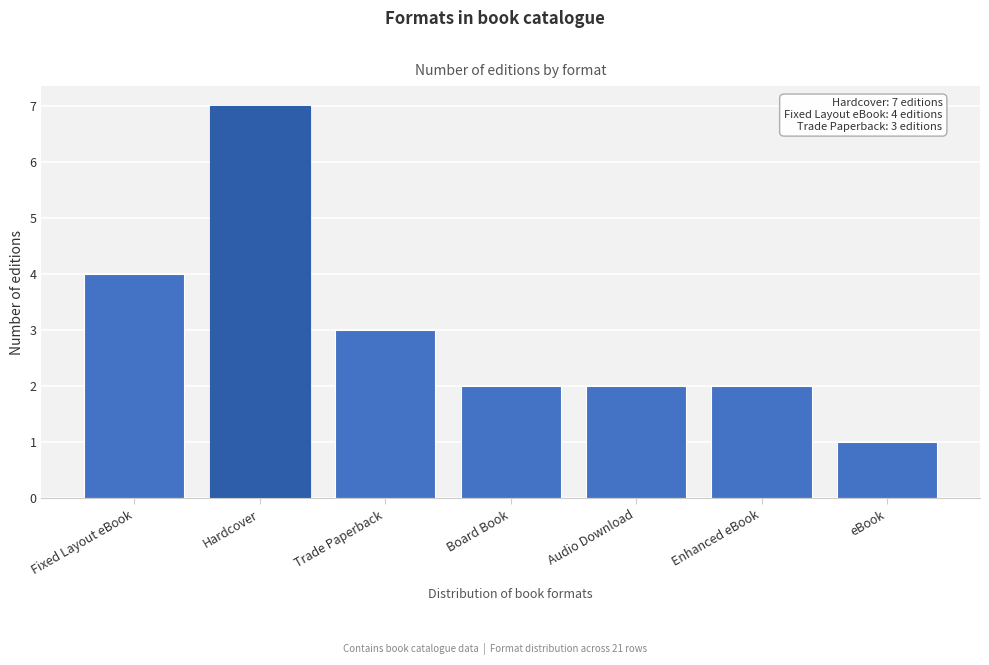

Reading left to right, list all the values displayed in this chart.

Fixed Layout eBook=4	Hardcover=7	Trade Paperback=3	Board Book=2	Audio Download=2	Enhanced eBook=2	eBook=1